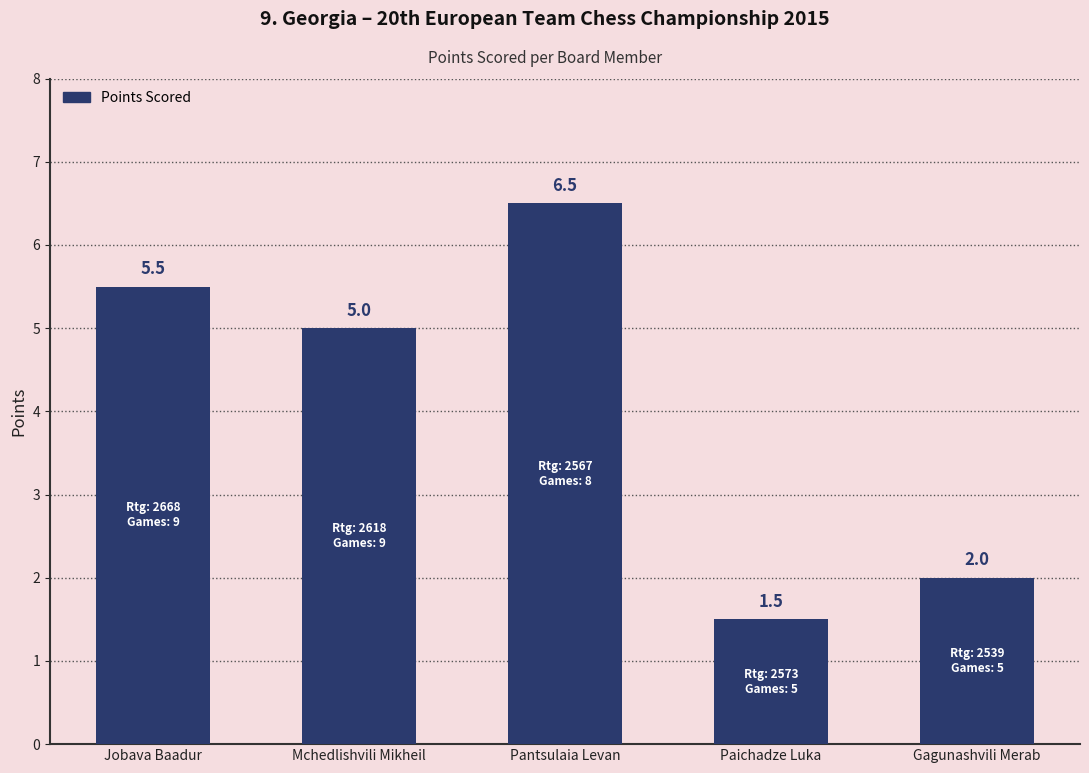

How many values are between 2 and 5?

2